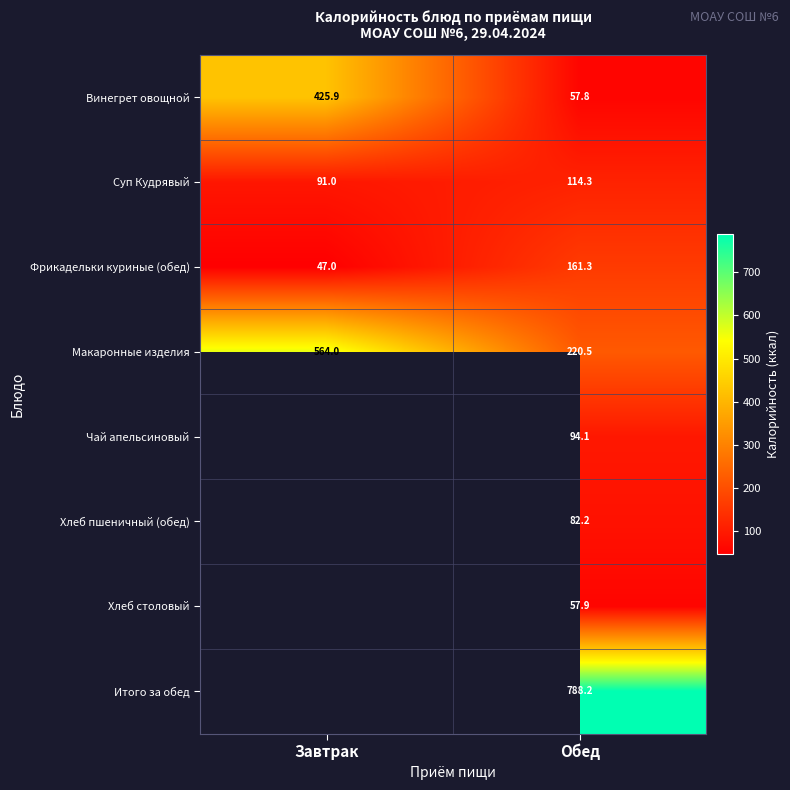

Read the Макаронные изделия value at Завтрак.

564.0